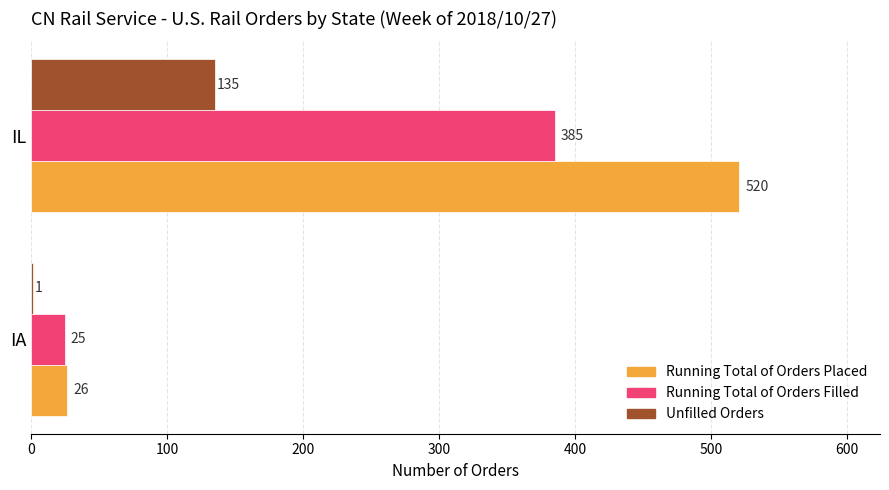

Count the number of categories in the chart.

2